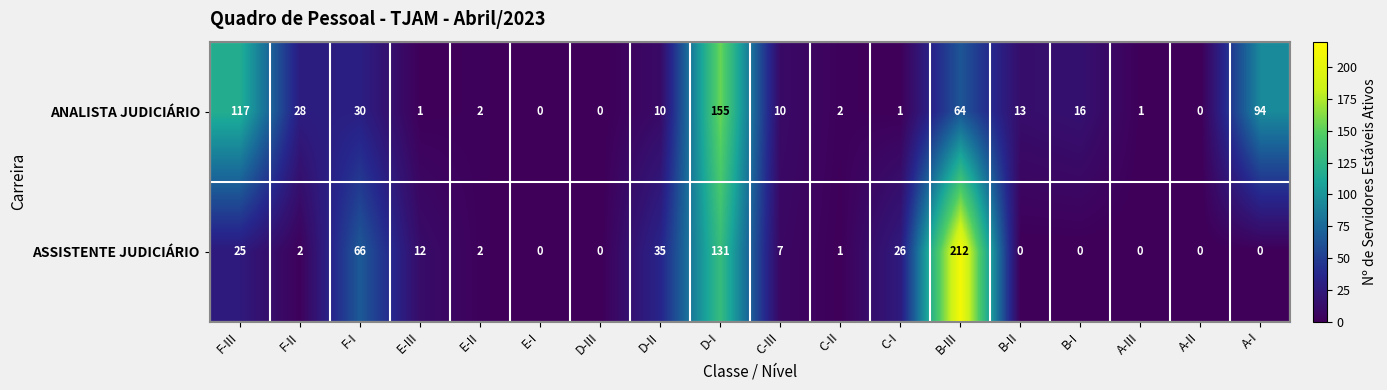

Which series has the widest spread of values?

ASSISTENTE JUDICIÁRIO